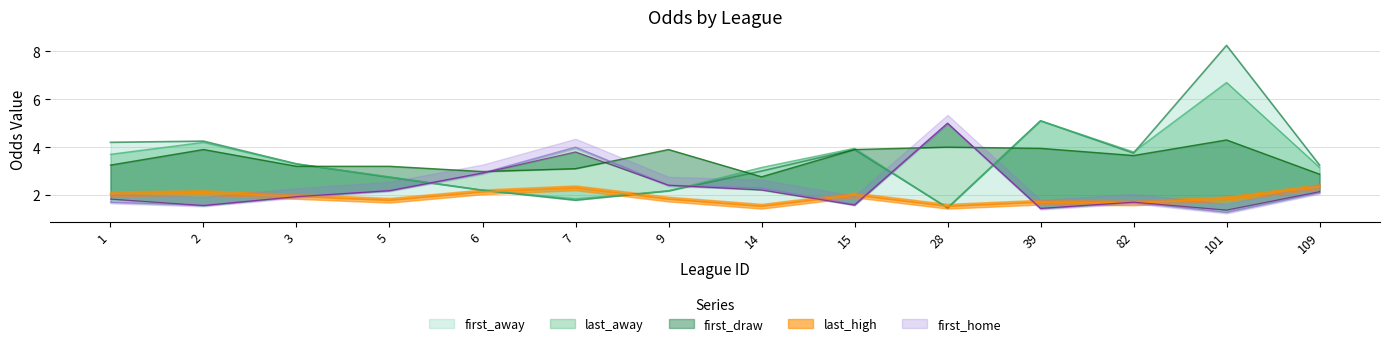

What is the difference between the maximum and second lowest values in the last_away series?

4.9